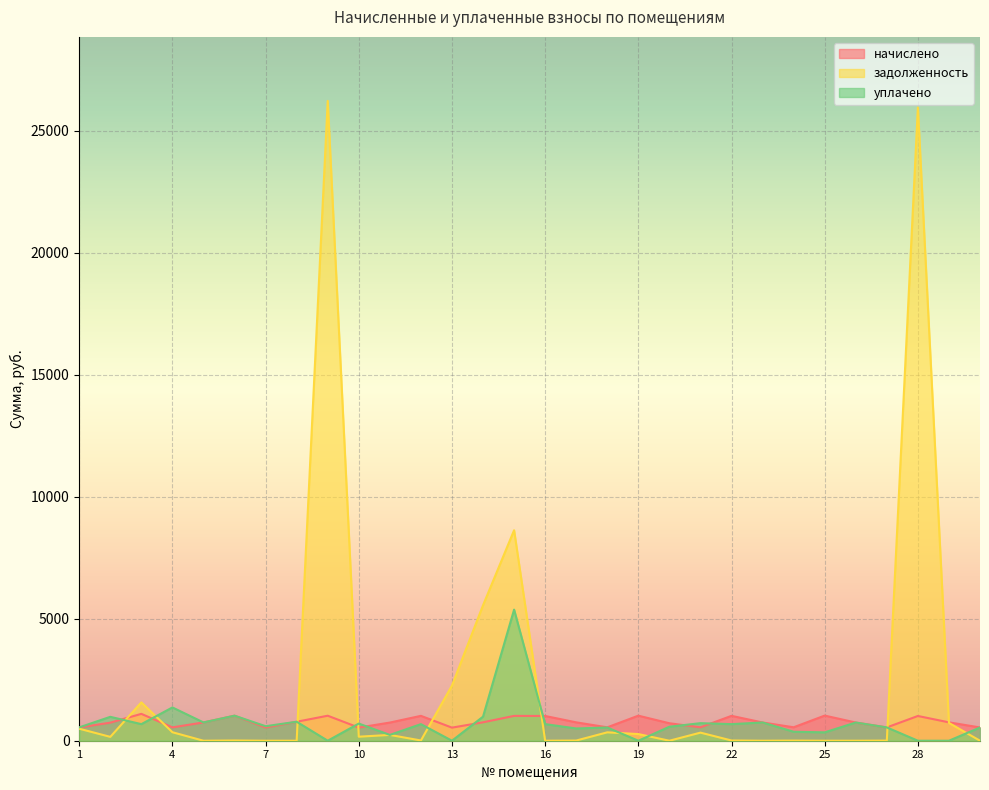

What are all the series names shown in the legend?

начислено, задолженность, уплачено